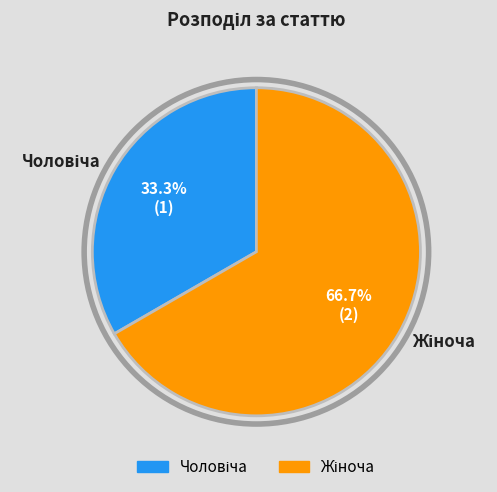

Does any single category account for the majority?

Yes